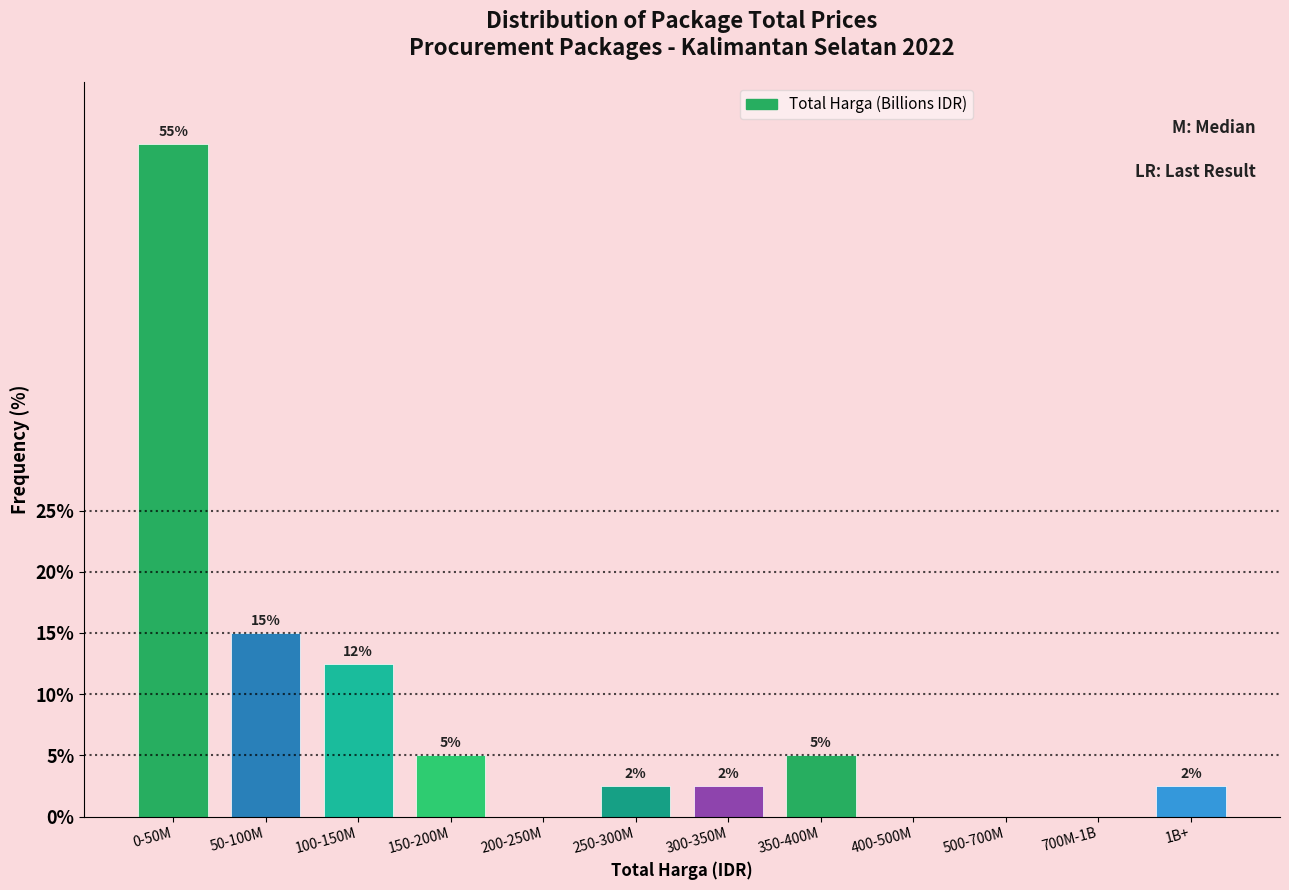

Which has a higher value, 0-50M or 1B+?

0-50M